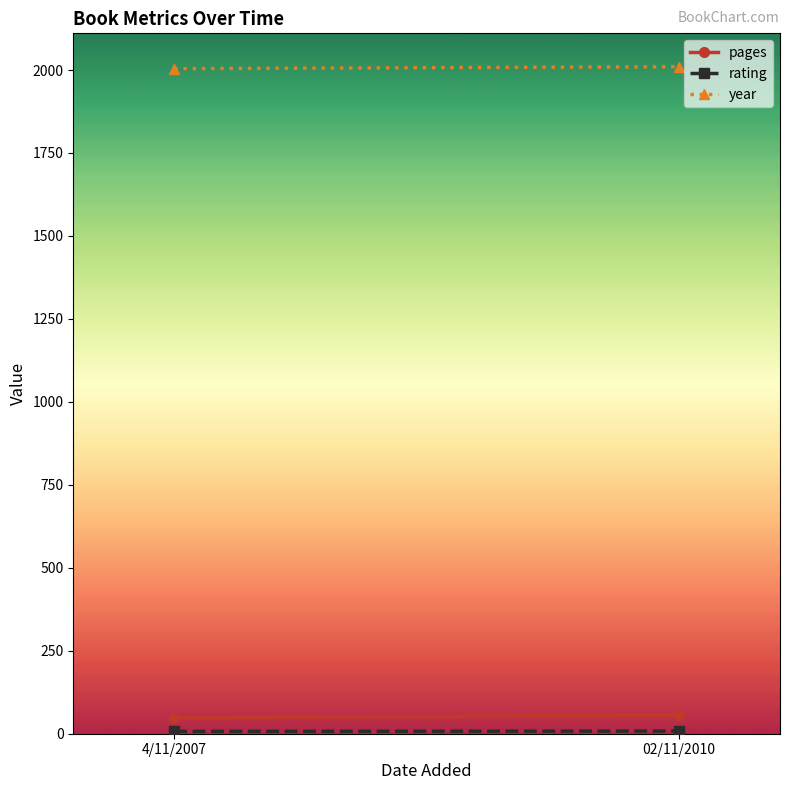

Count the number of data series in this chart.

3